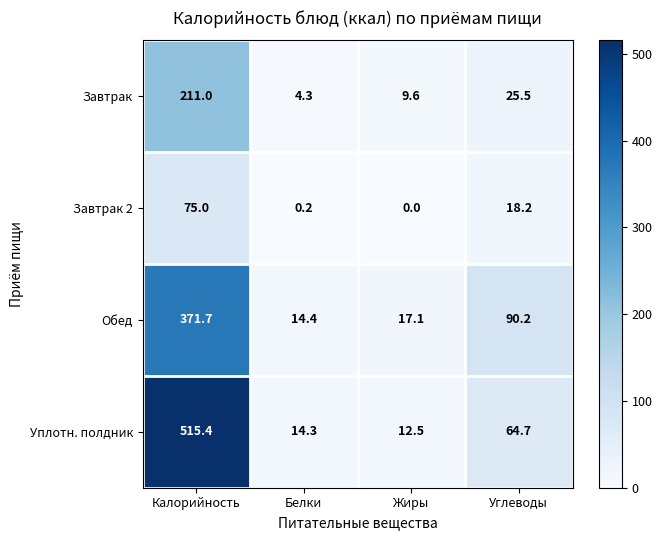

What is the average value of the Завтрак series?

62.6